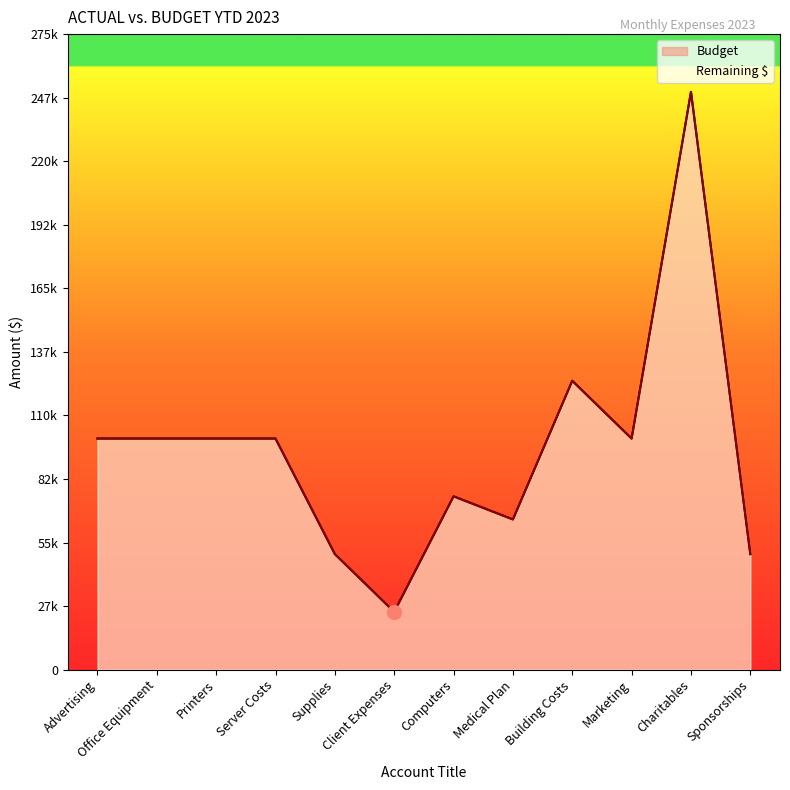

What is the sum of the Budget values at Advertising and Computers?

175000